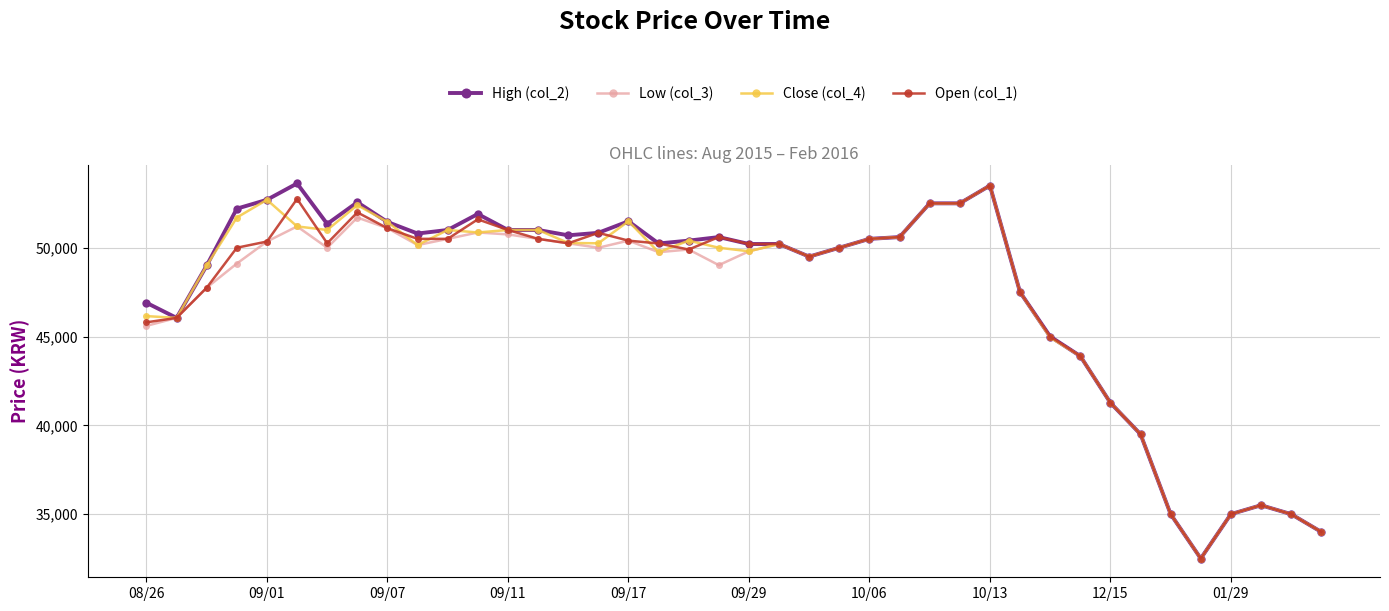

What is the average value of the High (col_2) series?

47487